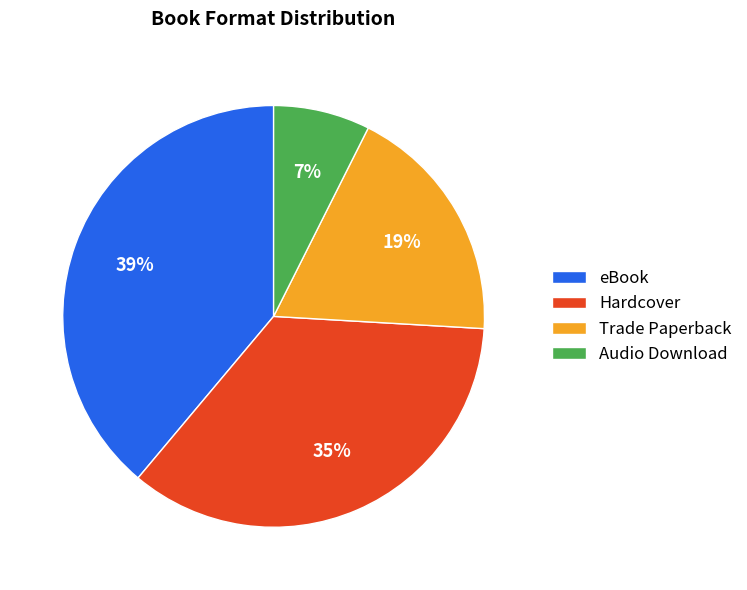

Combined, do Hardcover and eBook account for over 50%?

Yes